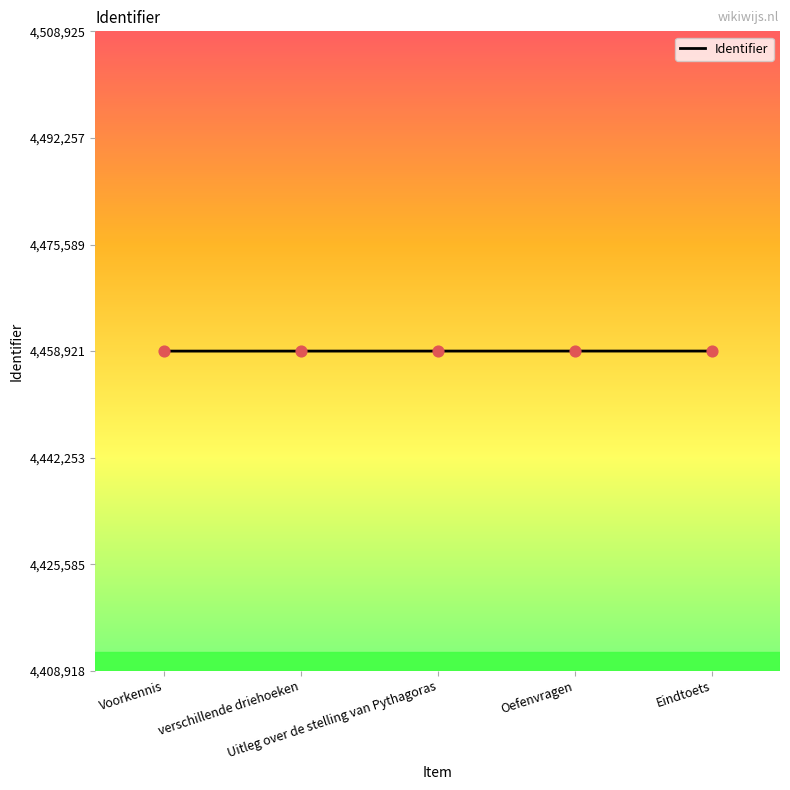

What is the greatest value displayed?

4458925